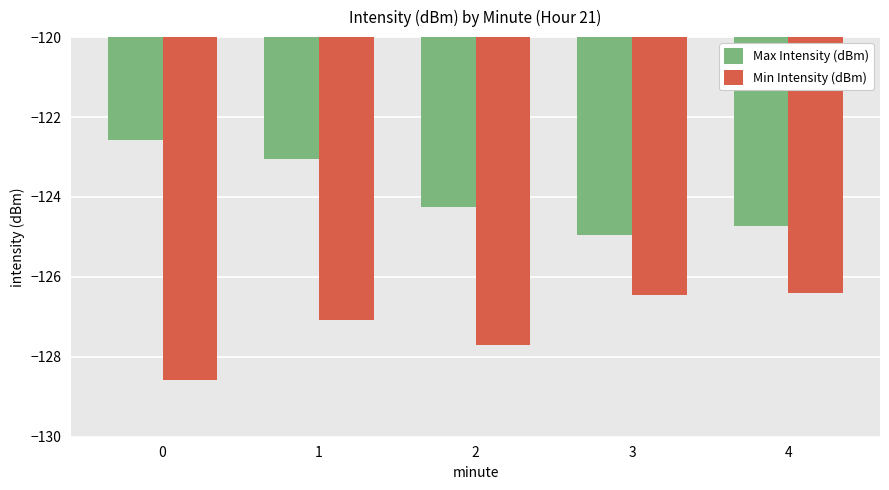

Which series changed the most between 1 and 2?

Max Intensity (dBm)